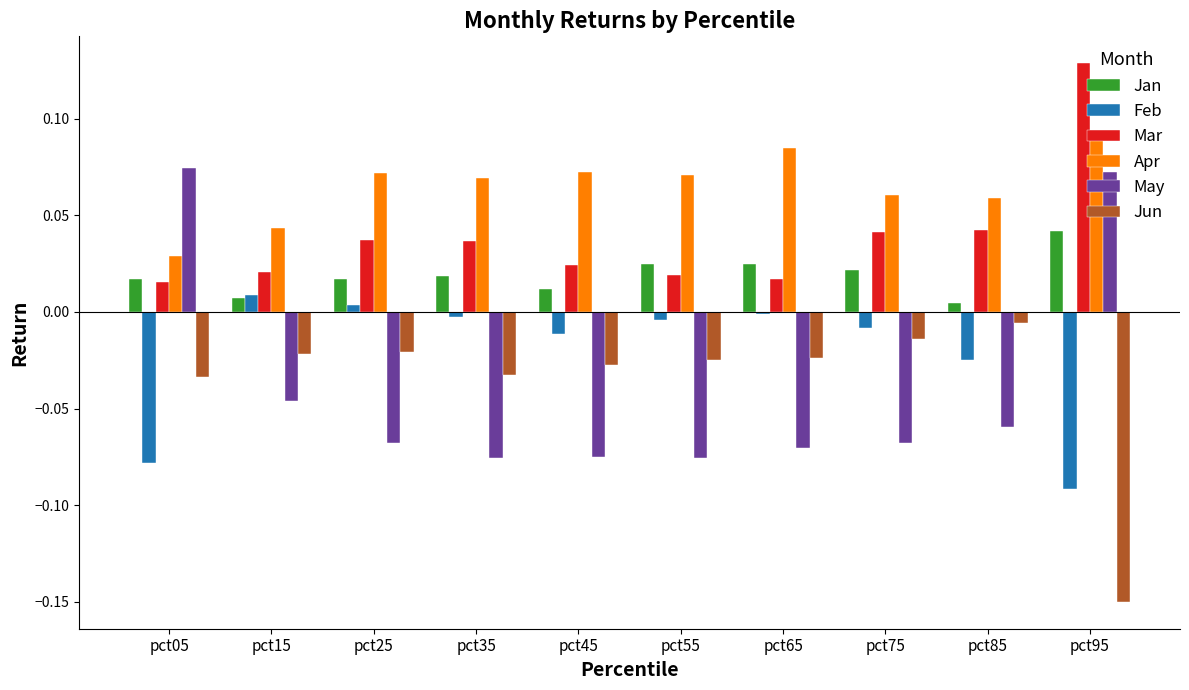

True or false: Mar has a value of 0.0 at pct05.

True